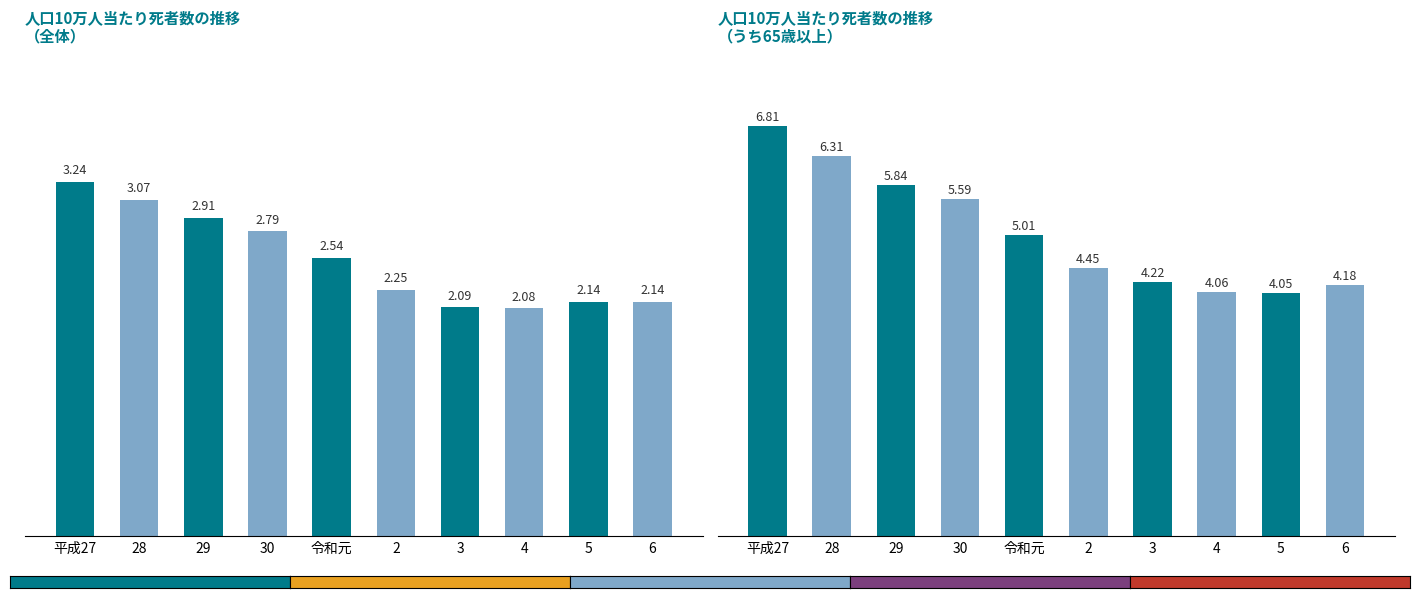

How many values in the うち65歳以上 series exceed 5?

5